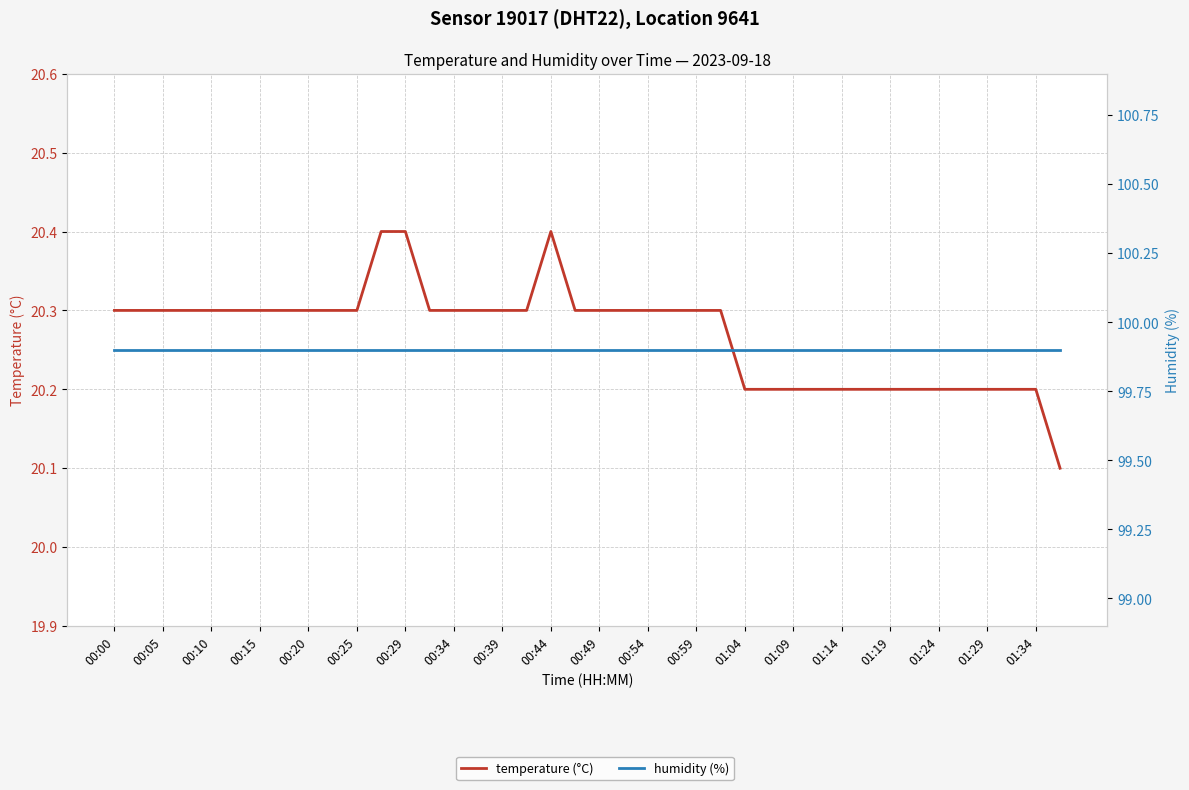

What is the maximum value for humidity (%)?

99.9